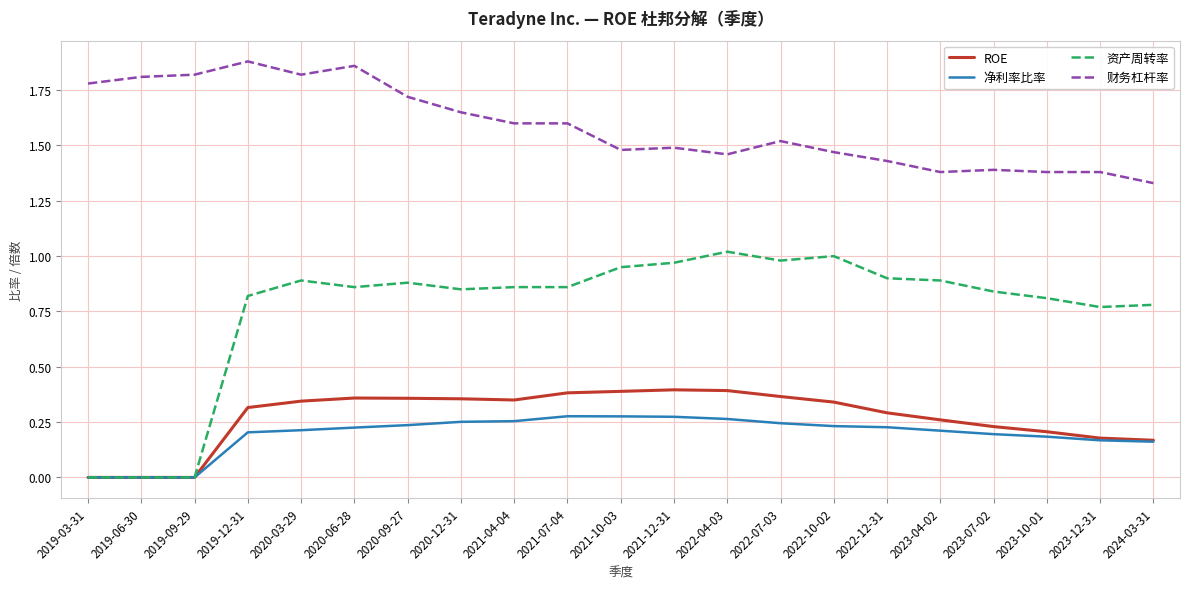

What position from the right is 2019-03-31?

21